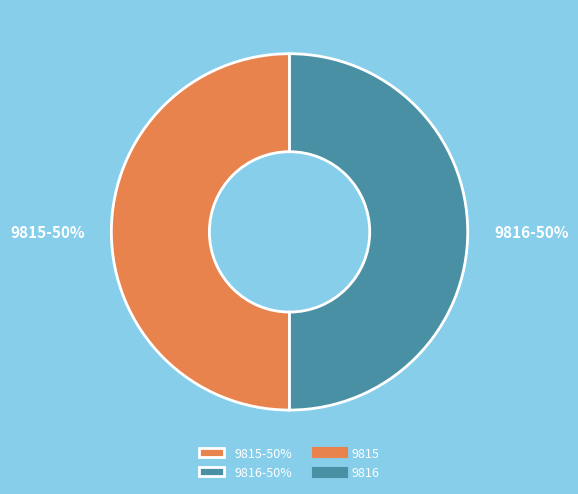

Do 9816-50% and 9815-50% together represent more than half of the pie?

Yes